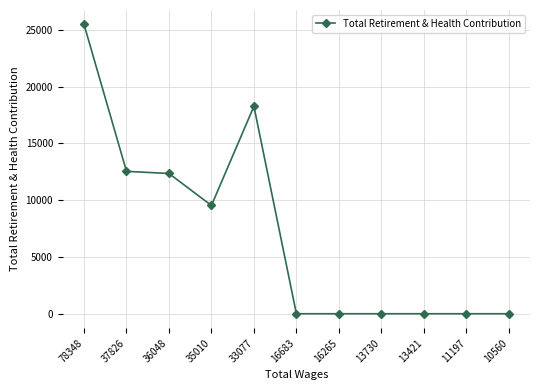

What is the difference between the values at 13421 and 35010?

9537